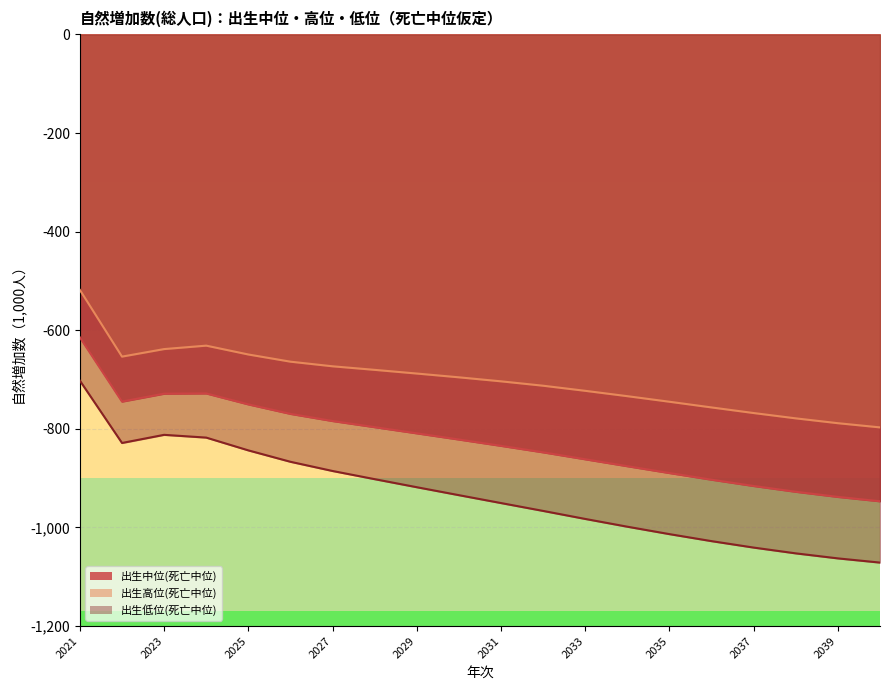

Which label corresponds to the largest value in the chart?

2021